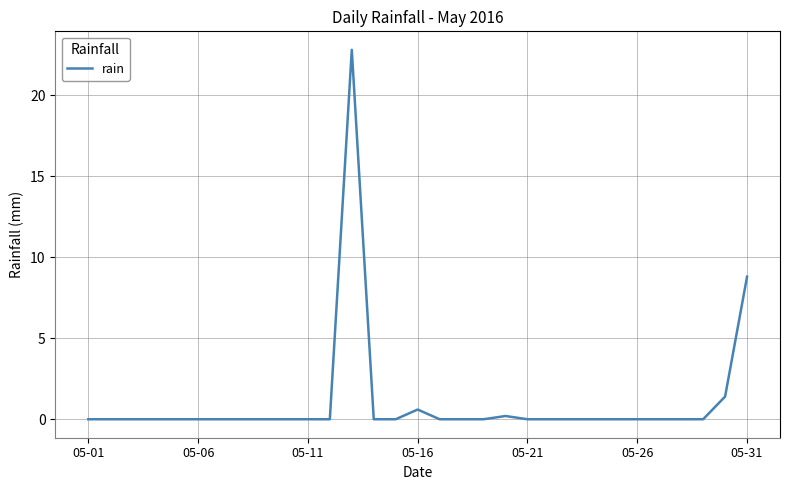

What is the difference between the maximum and minimum values?

22.8